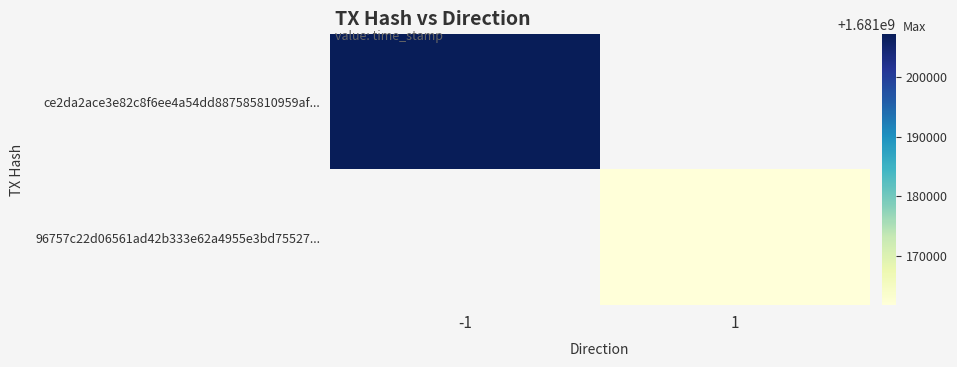

Where is ce2da2ace3e82c8f6ee4a54dd887585810959af... nearest to the value 1681207219?

-1